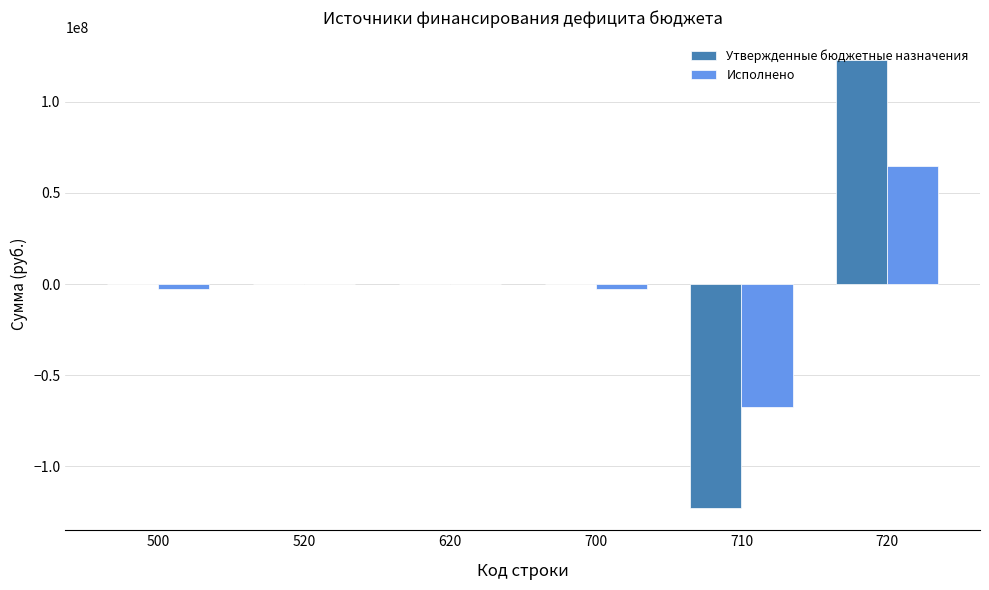

What is the total value across all series at 720?

187641147.4